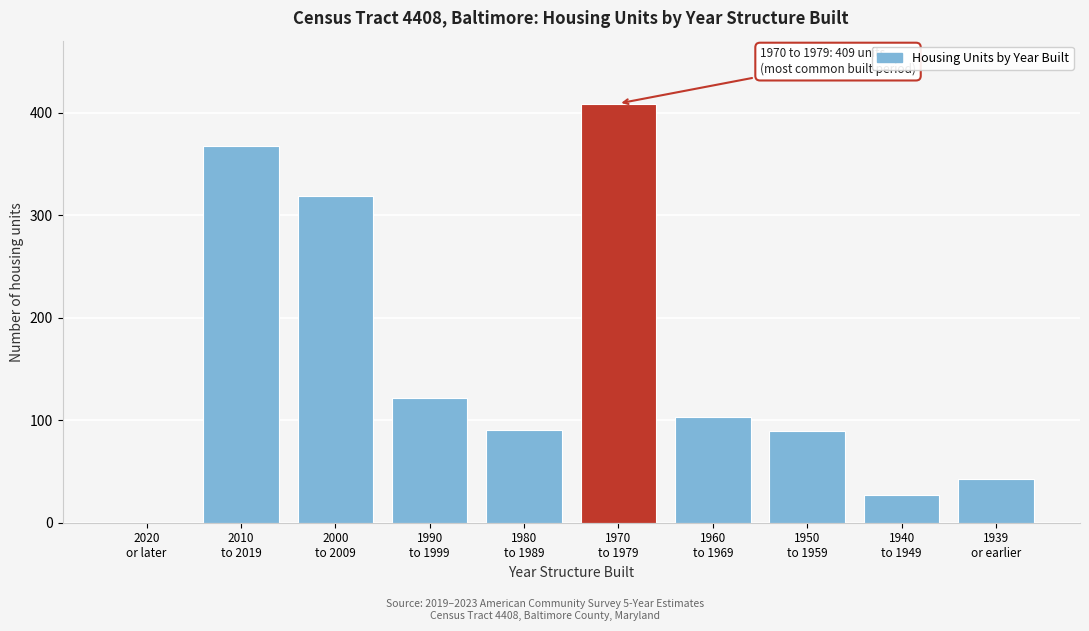

What is the sum of all values?

1570